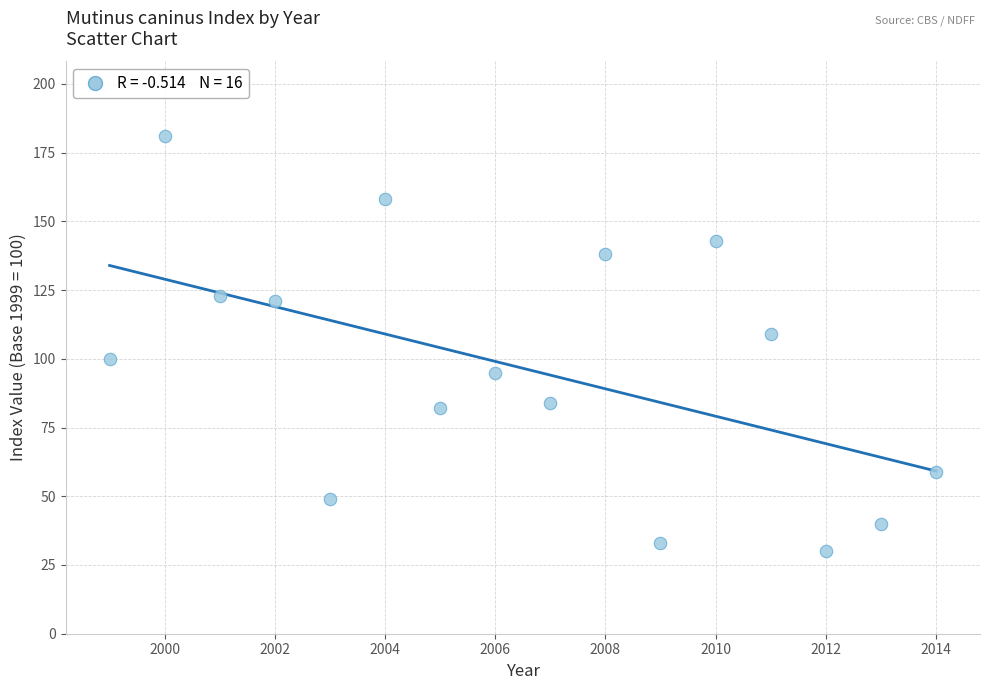

What is the range of Y values (max minus min)?

151